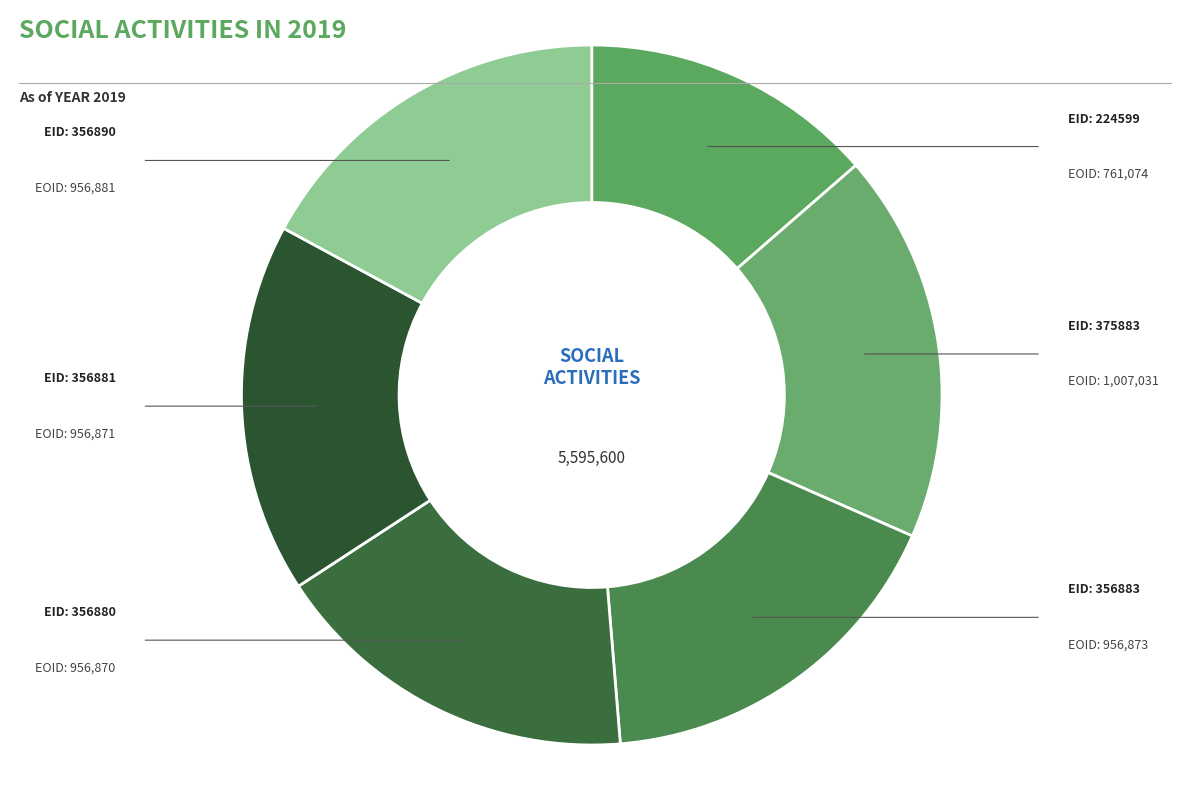

Rank the categories by value from lowest to highest.

224599, 356880, 356881, 356883, 356890, 375883